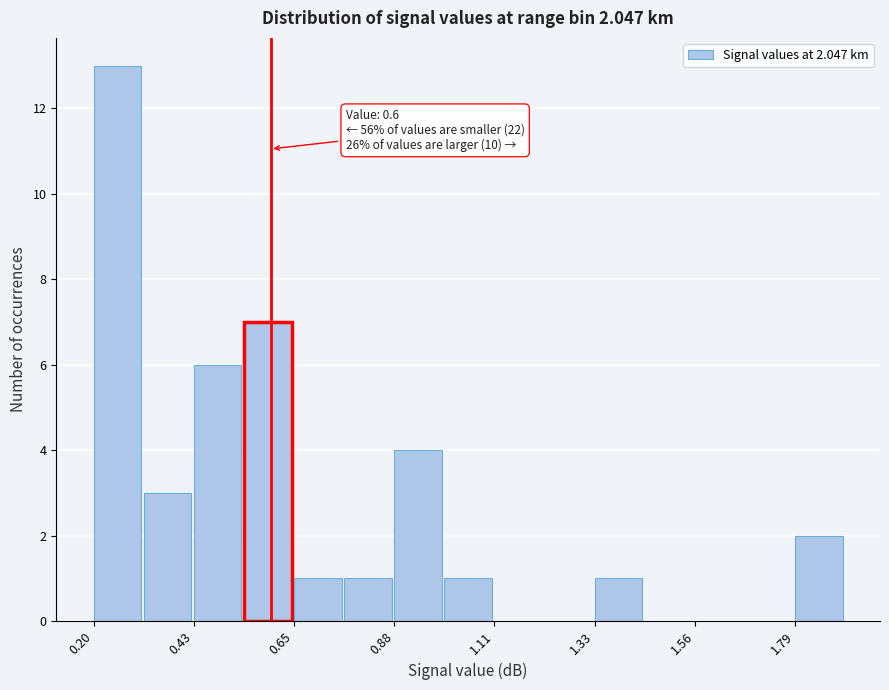

Around what value on the x-axis is the tallest bar? Give the approximate position of its centre, as read against the axis.

0.25